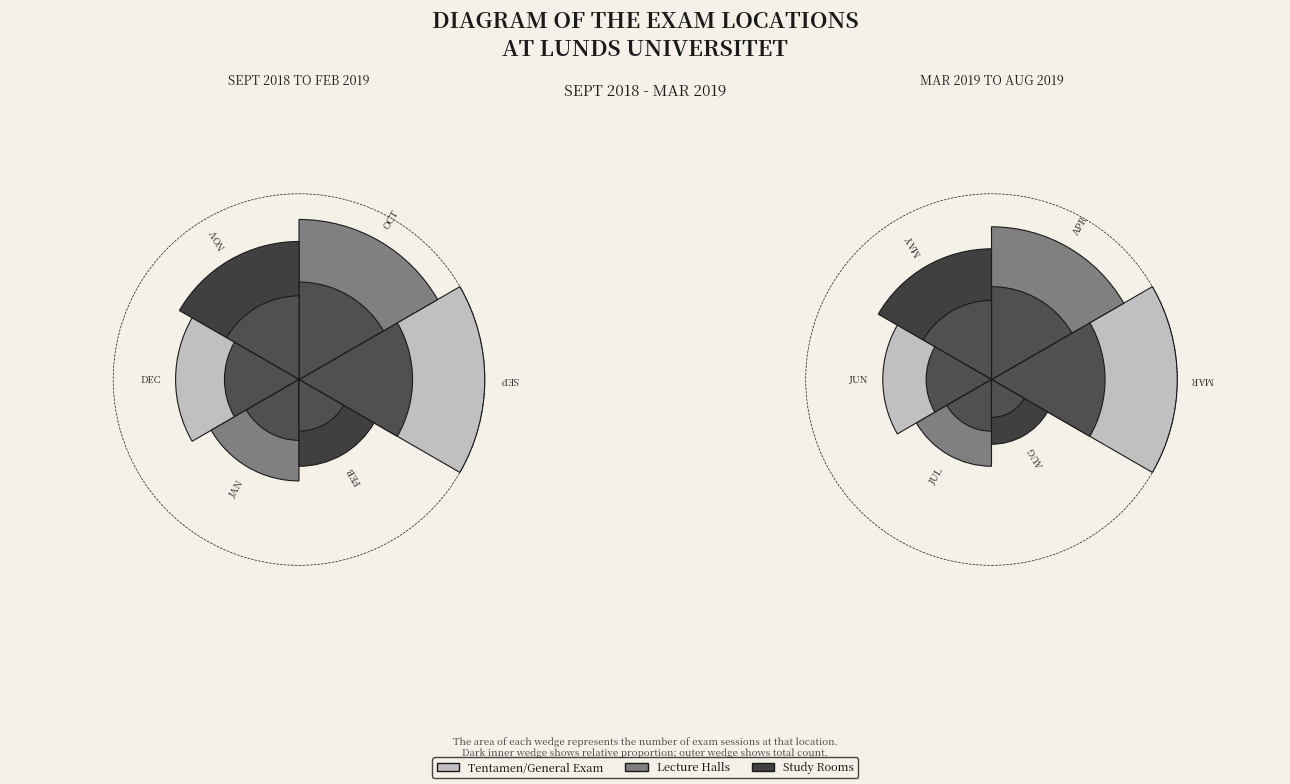

The Tentamen slice represents 19% of the pie. True or false?

True